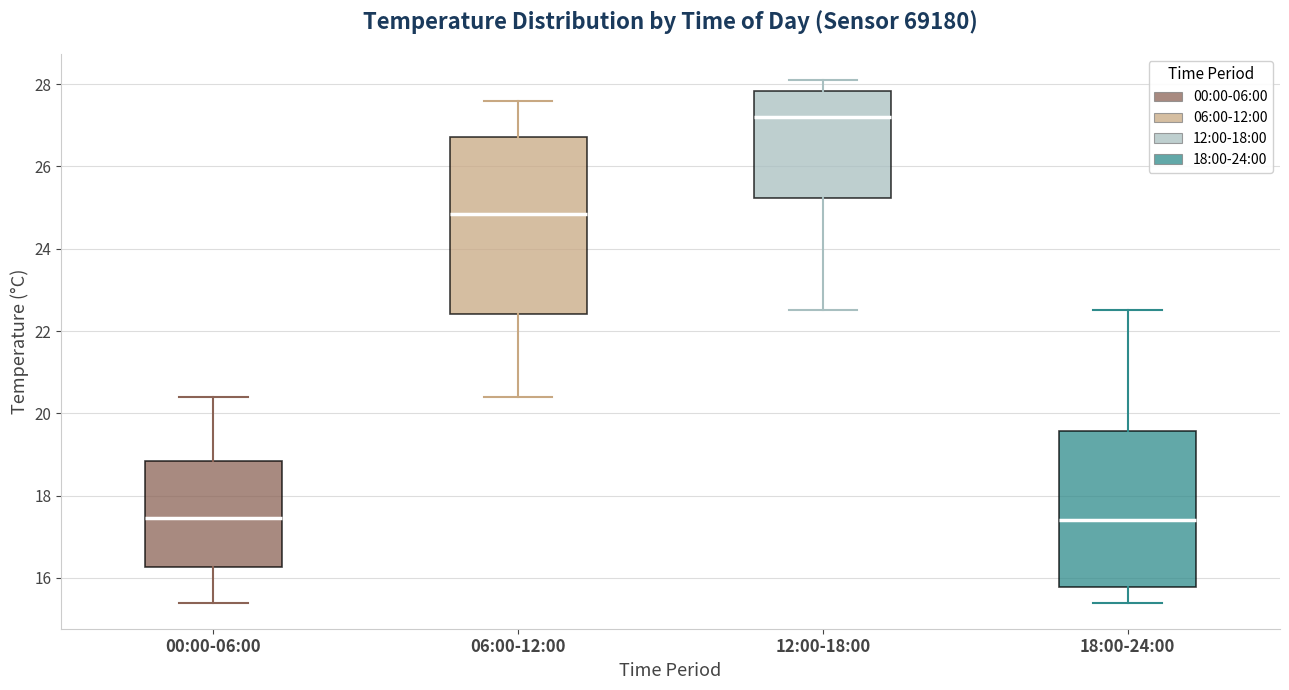

Comparing the boxes themselves (not the whiskers), which one is the tallest?

06:00-12:00